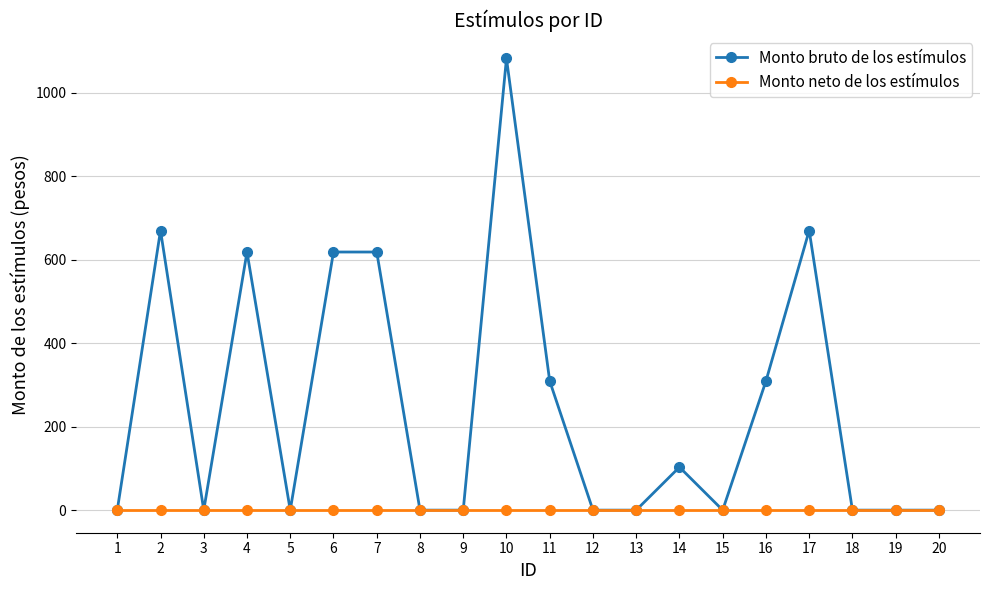

Which series changed the most between 8 and 14?

Monto bruto de los estímulos